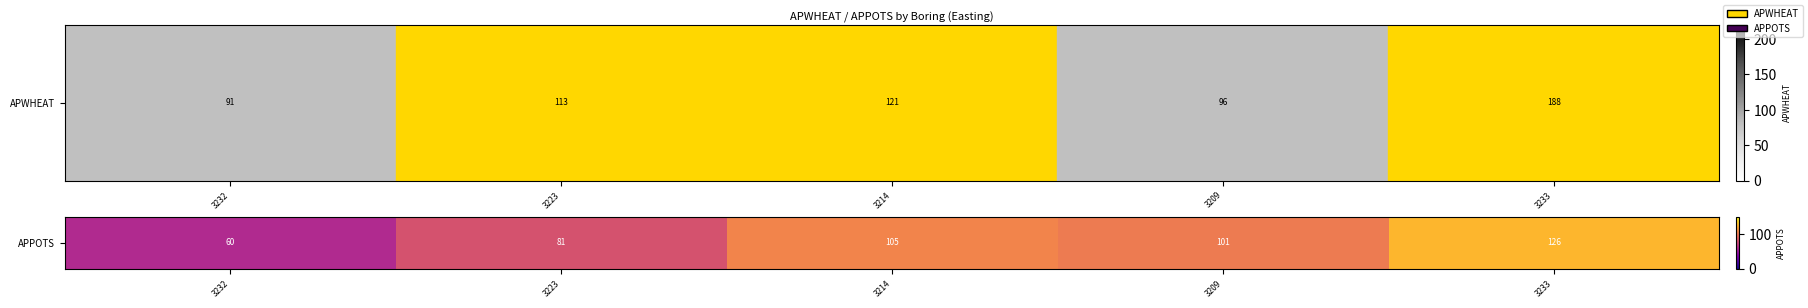

Reading left to right, list all the values displayed in this chart.

3232=60	3223=81	3214=105	3209=101	3233=126